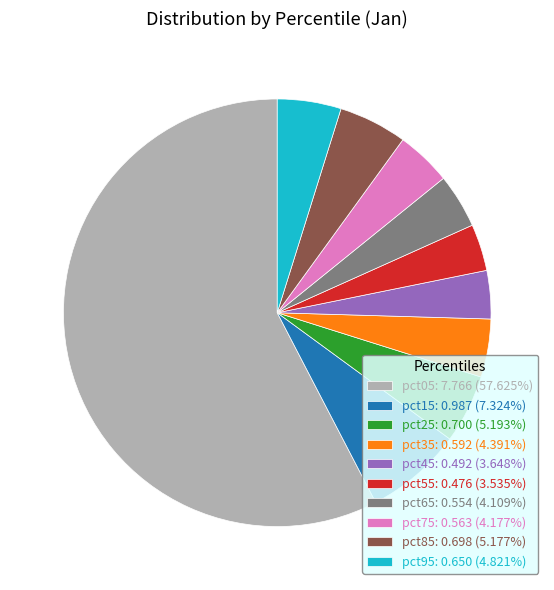

Which category has the biggest portion of the pie?

pct05